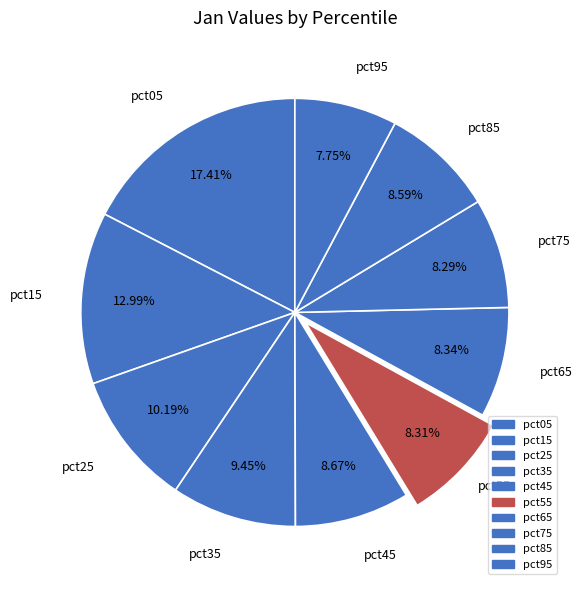

Count the number of slices in the pie.

10